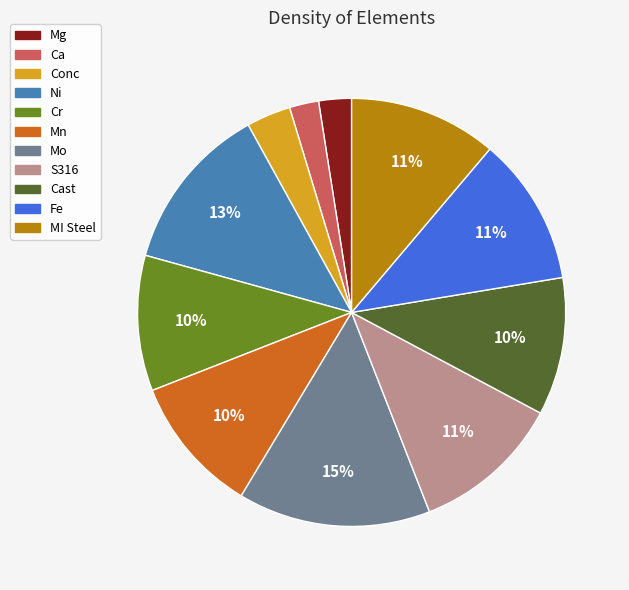

To the nearest percent, what is the average slice percentage?

9%